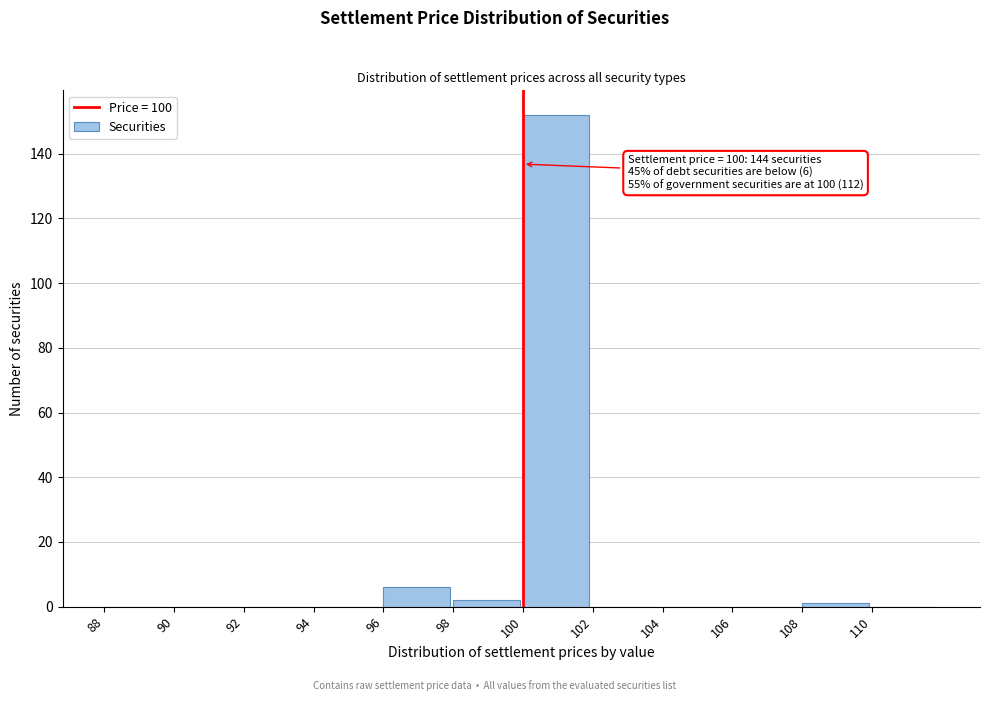

Which range on the x-axis has the tallest bar?

100 to 102